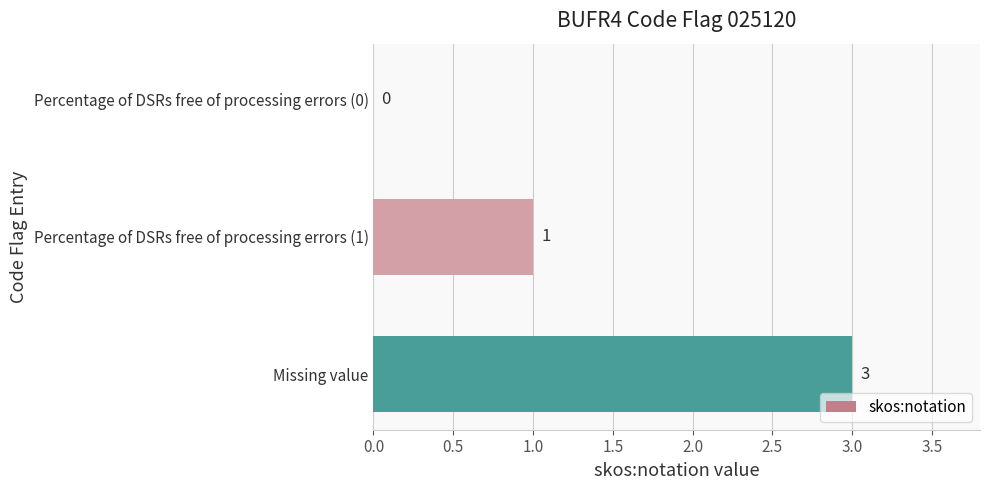

True or false: the data shows 0 at Percentage of DSRs free of processing errors (0).

True